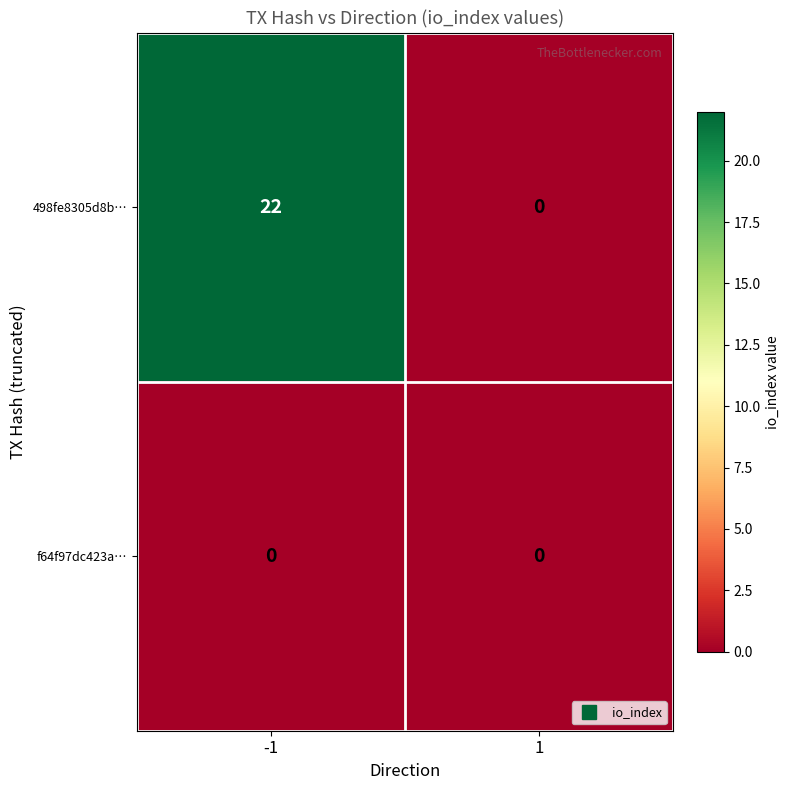

Rank the series by their average value, from lowest to highest.

f64f97dc423a…, 498fe8305d8b…